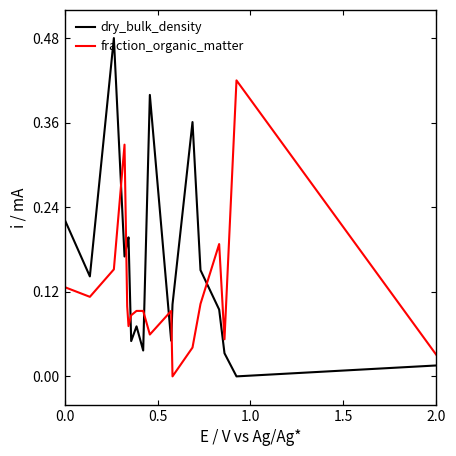

Rank the series by their maximum value, from lowest to highest.

fraction_organic_matter, dry_bulk_density